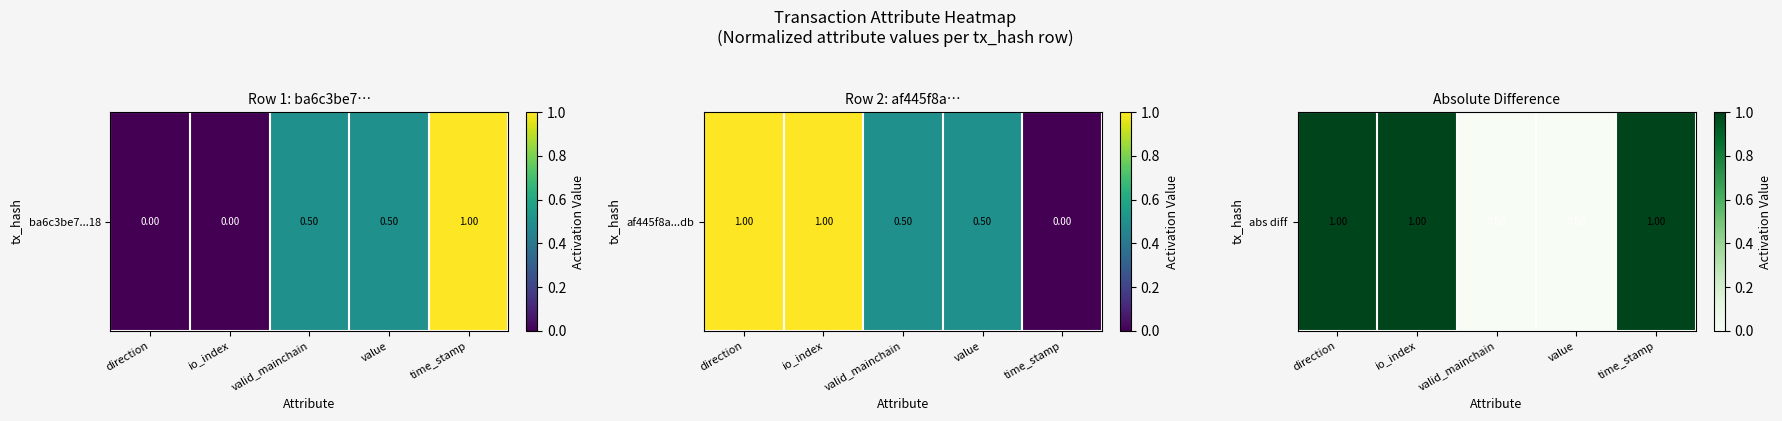

Which label corresponds to the largest value in the chart?

direction